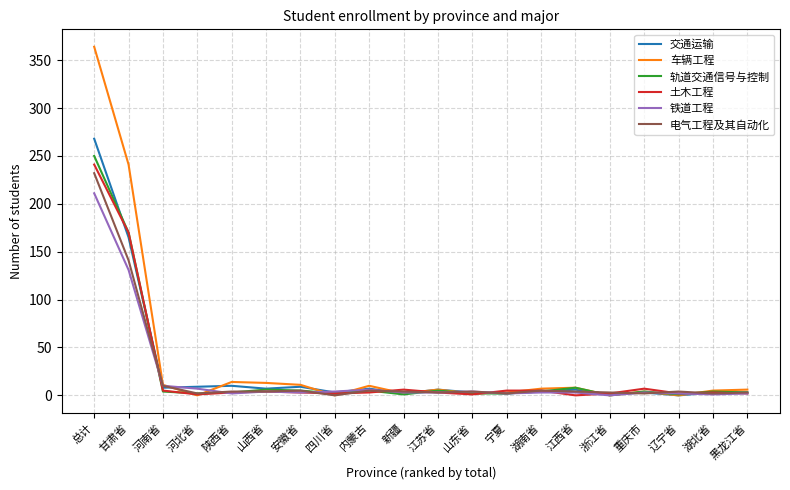

What position from the left is 辽宁省?

18